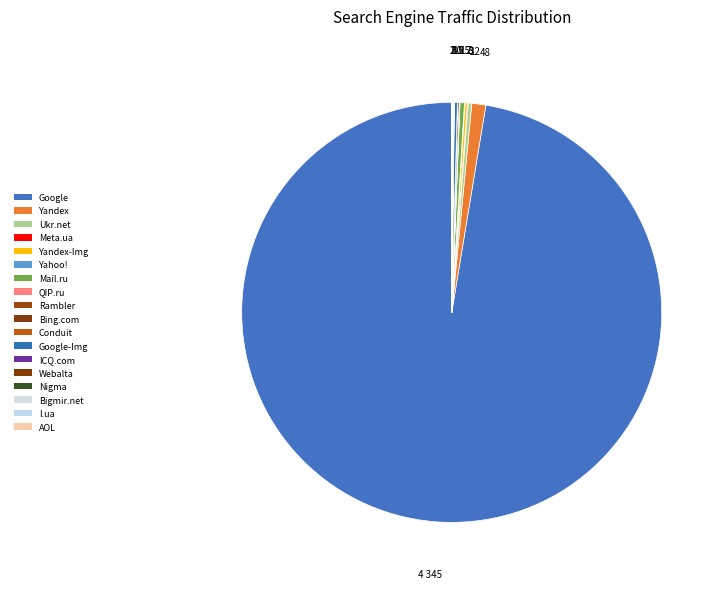

Count the number of slices in the pie.

18